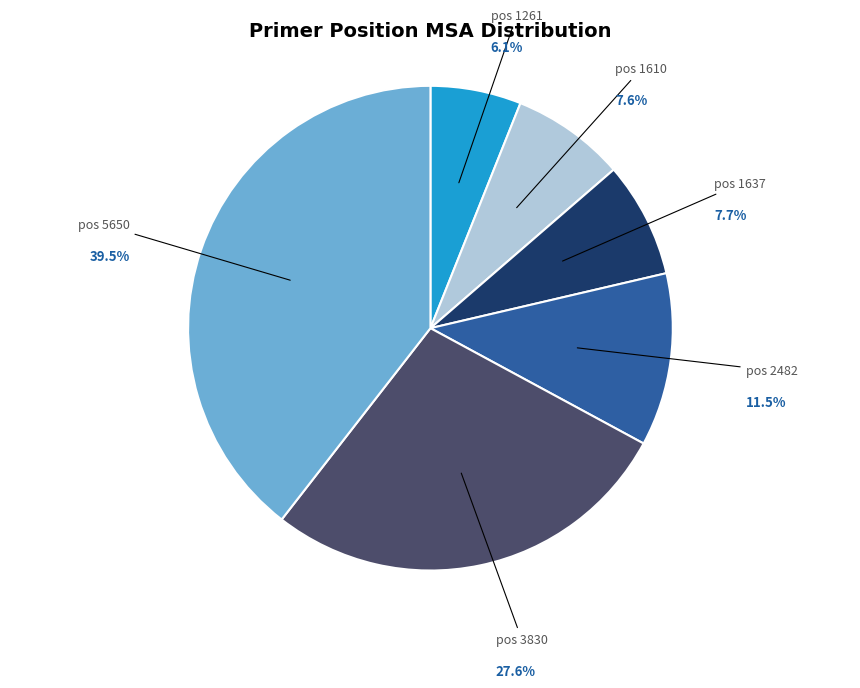

Is there any slice that represents more than half of the pie?

No